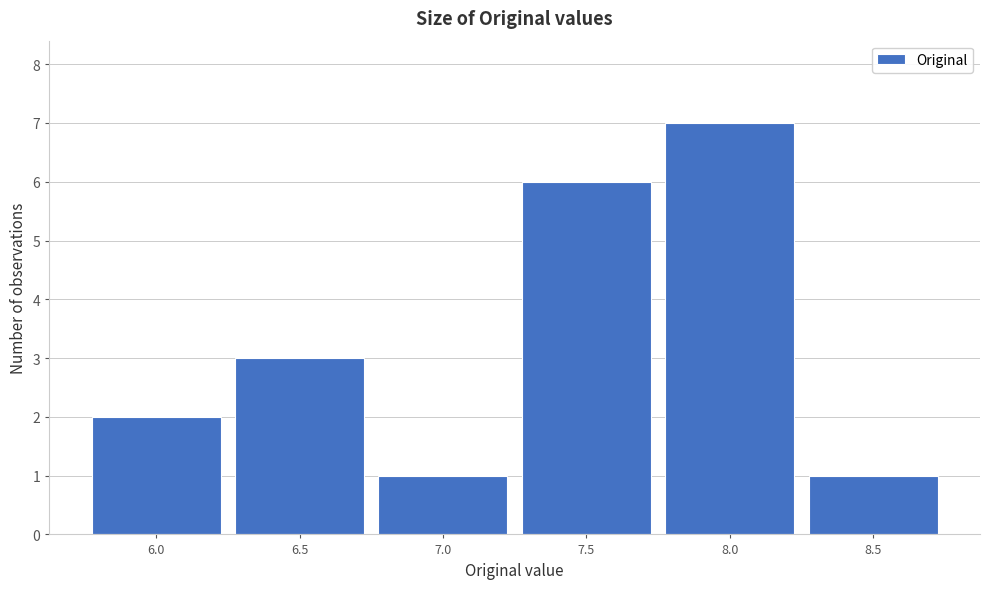

Reading right to left, transcribe all the data shown in this chart.

8.5=1	8.0=7	7.5=6	7.0=1	6.5=3	6.0=2